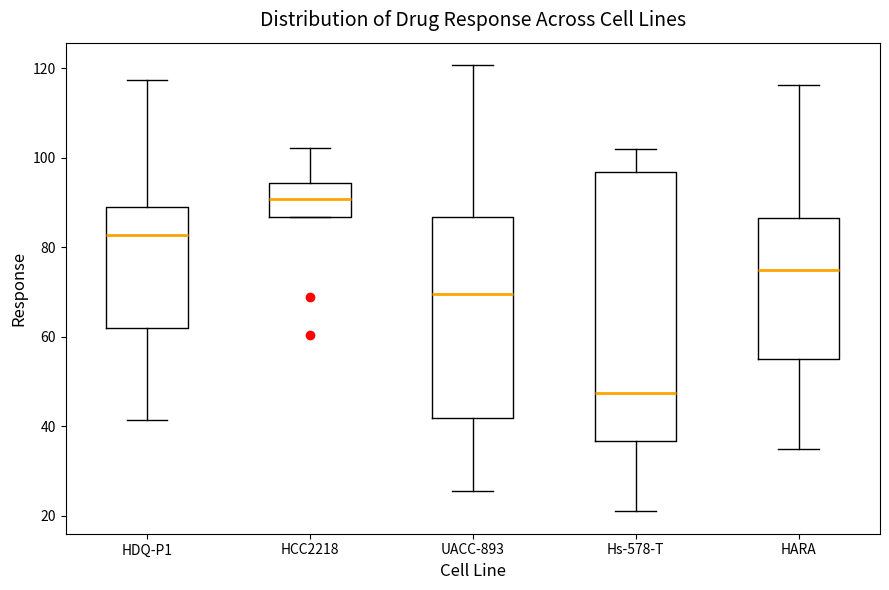

Which box is the tallest, from its lower edge to its upper edge?

Hs-578-T